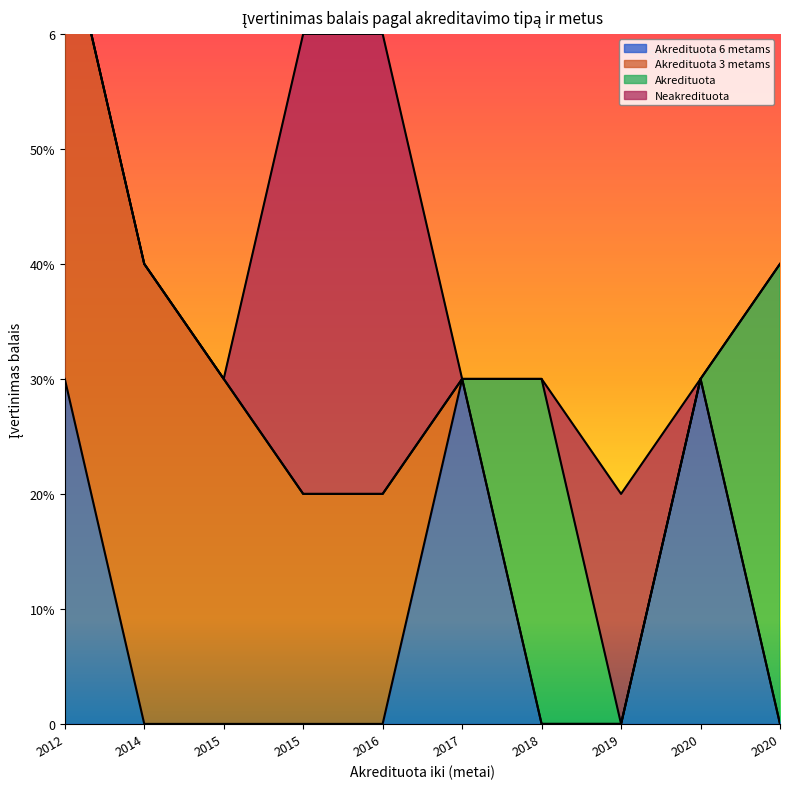

How many lines are shown in the chart?

4